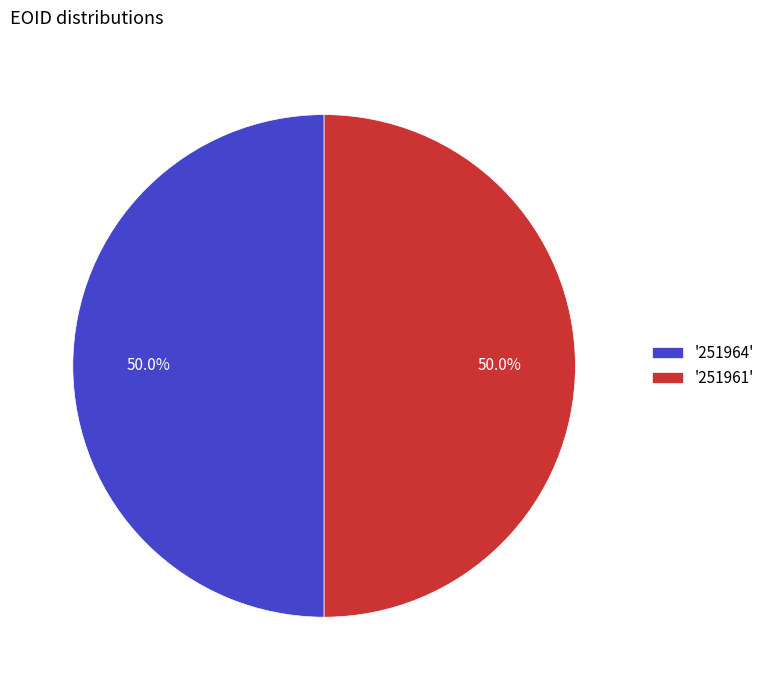

How much of the chart is everything except '251964'?

50.0%